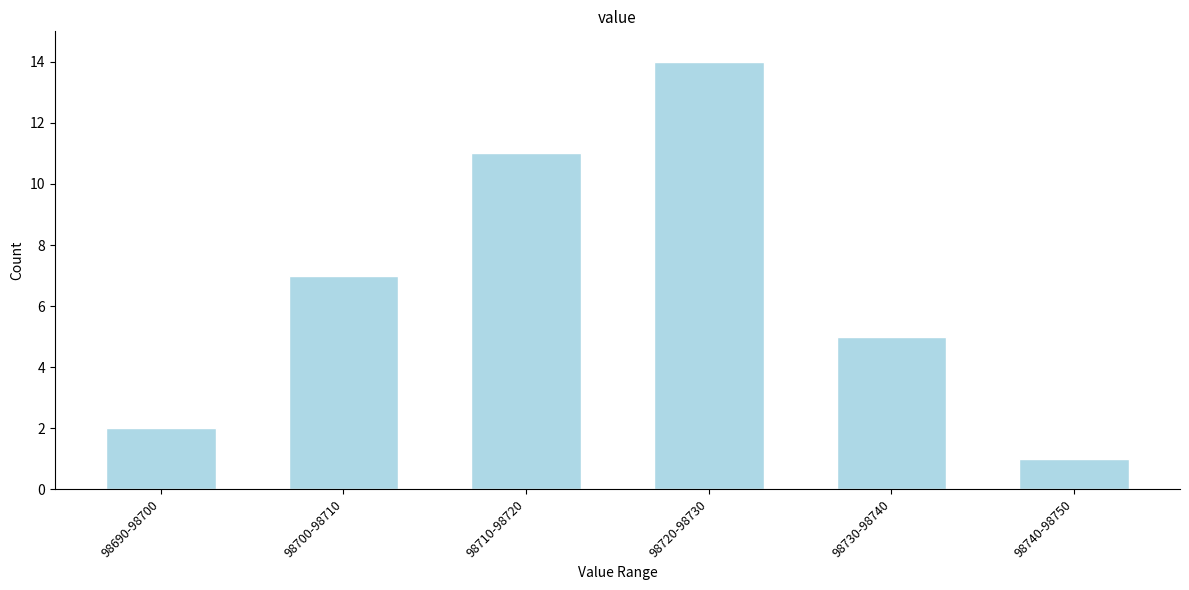

Reading left to right, extract all data points from this chart.

98690-98700=2	98700-98710=7	98710-98720=11	98720-98730=14	98730-98740=5	98740-98750=1